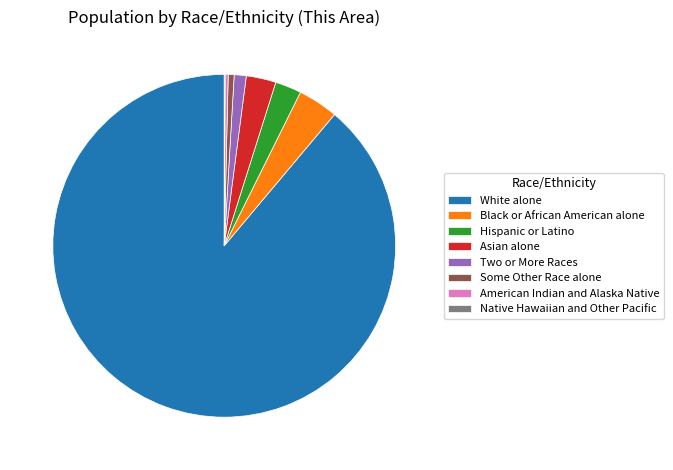

True or false: White alone accounts for 99% of the total.

False